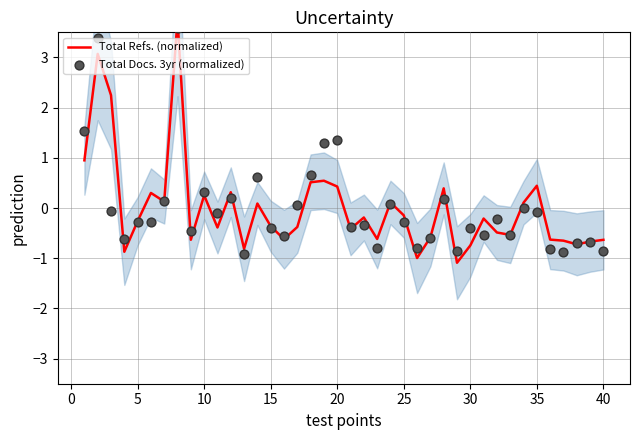

At how many categories does at least one series exceed 1?

6